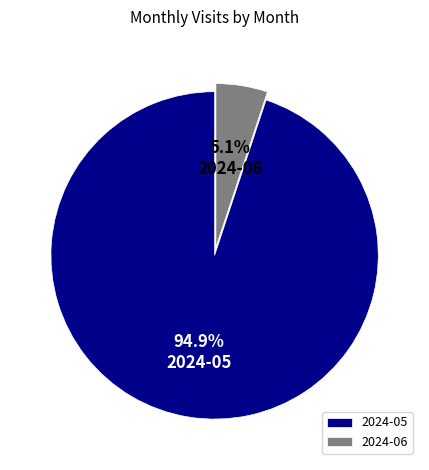

True or false: 2024-05 accounts for 81% of the total.

False